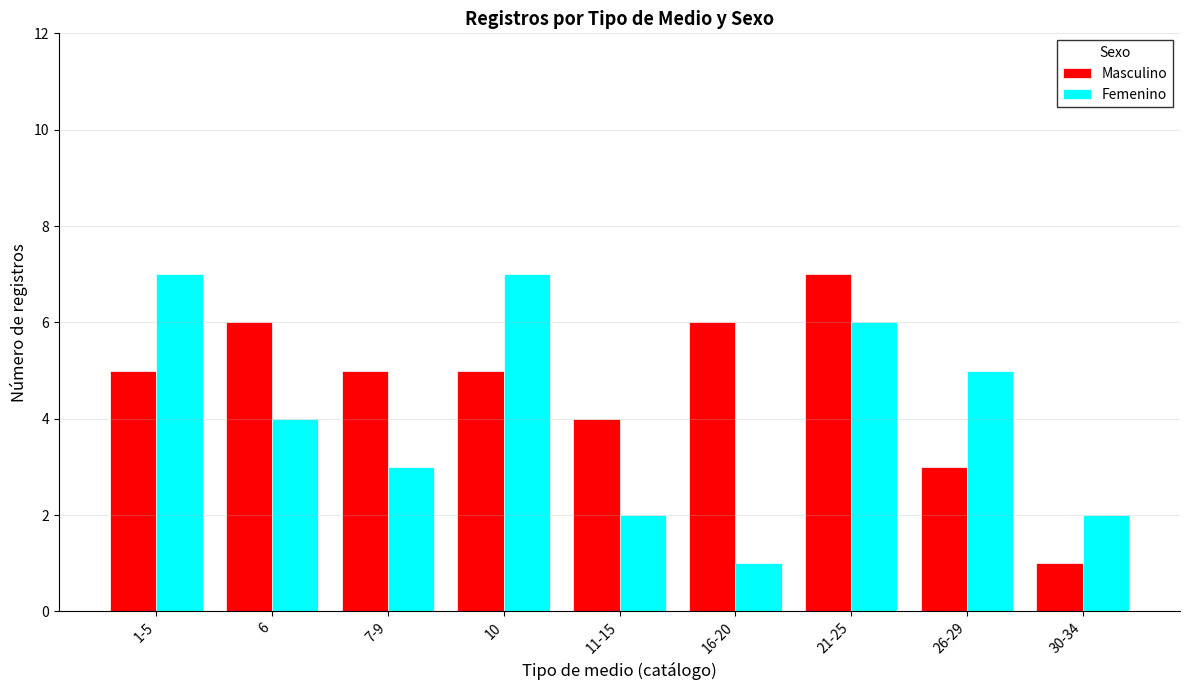

Reading left to right, what are all the values shown in this chart?

Masculino: 5	6	5	5	4	6	7	3	1
Femenino: 7	4	3	7	2	1	6	5	2